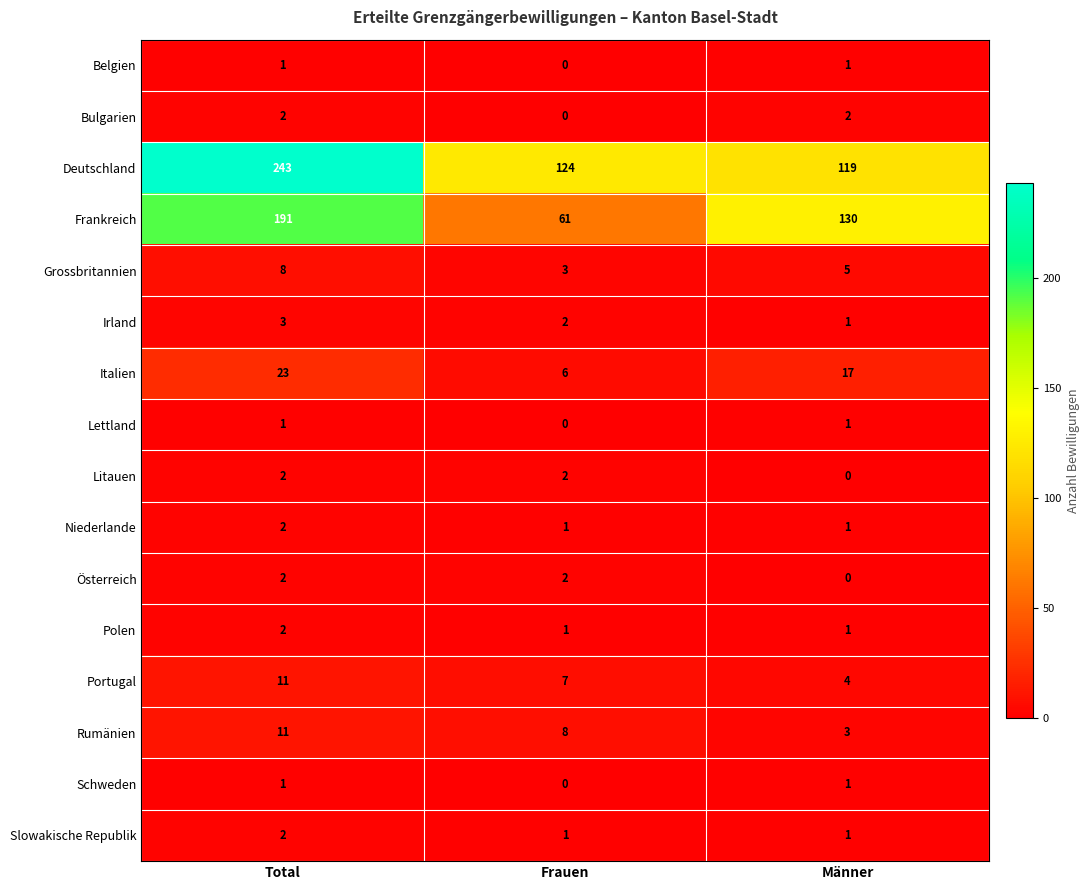

The Schweden series shows 0 at Frauen. True or false?

True